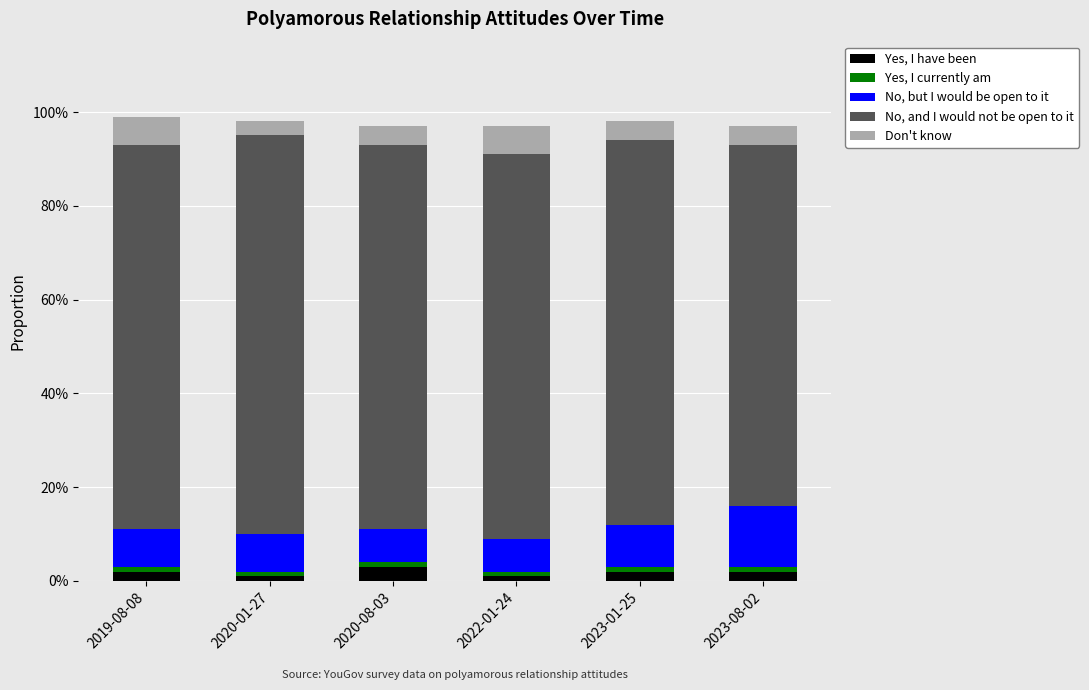

Which series has the widest spread of values?

No, and I would not be open to it